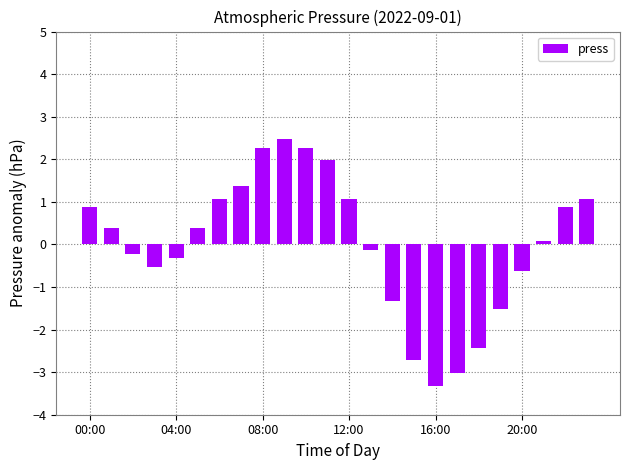

What is the difference between the maximum and second lowest values?

5.5